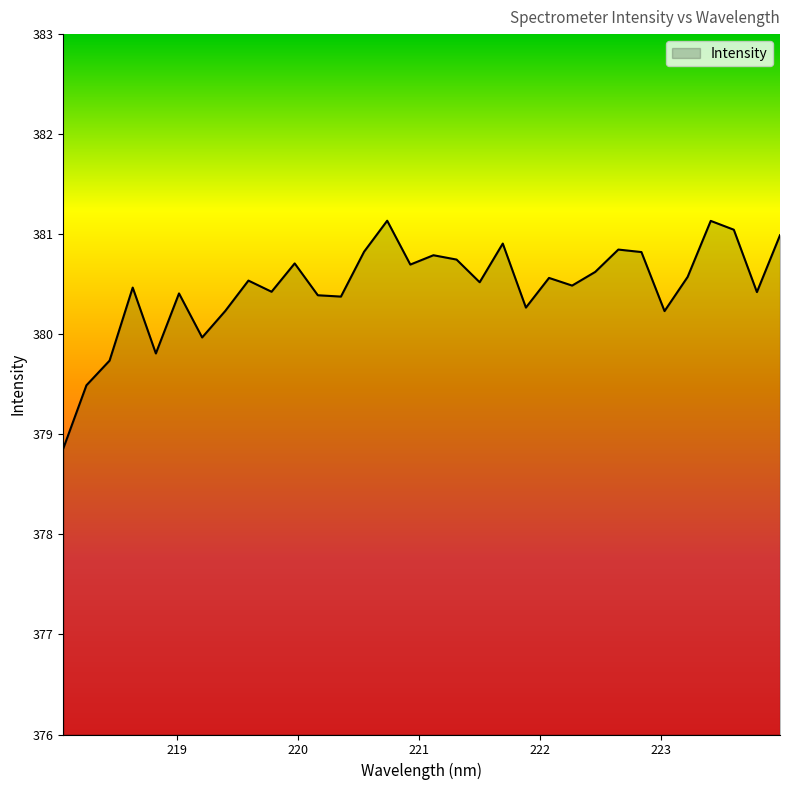

How many categories are shown in the chart?

32